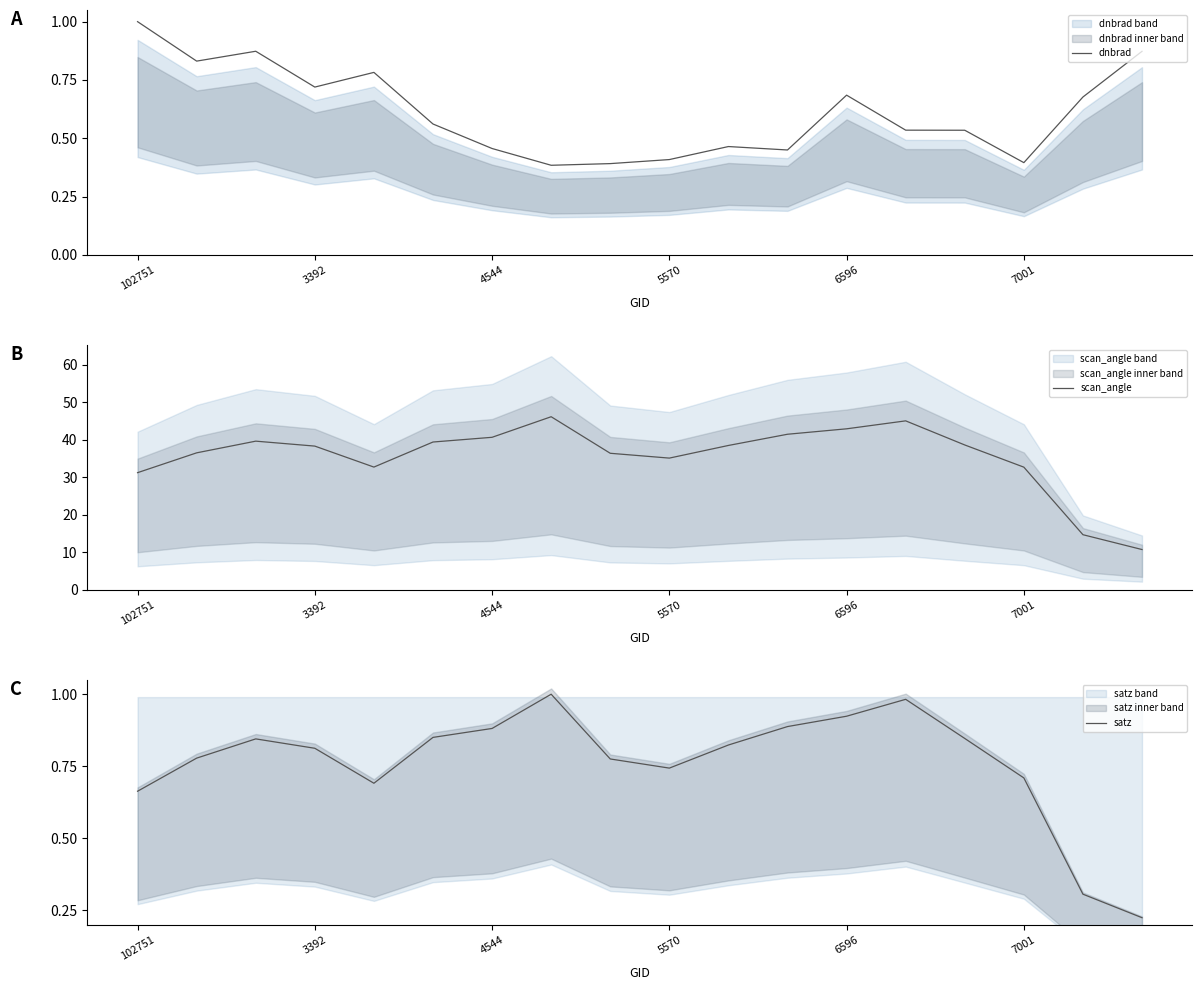

How many distinct data groups are displayed?

3